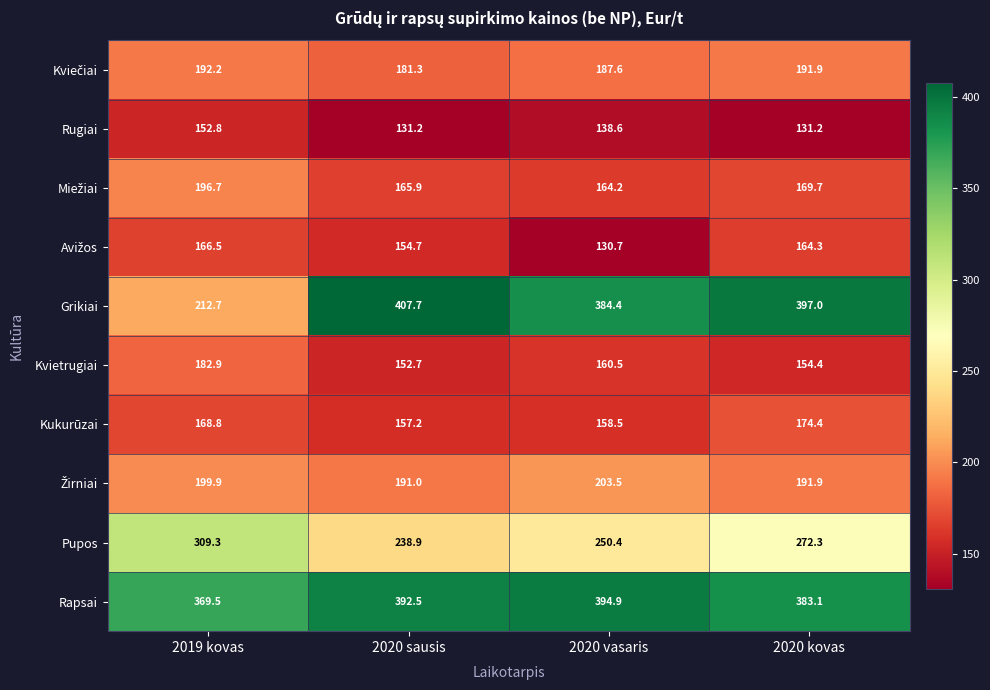

What is the difference between the Kukurūzai values at 2020 sausis and 2019 kovas?

11.6